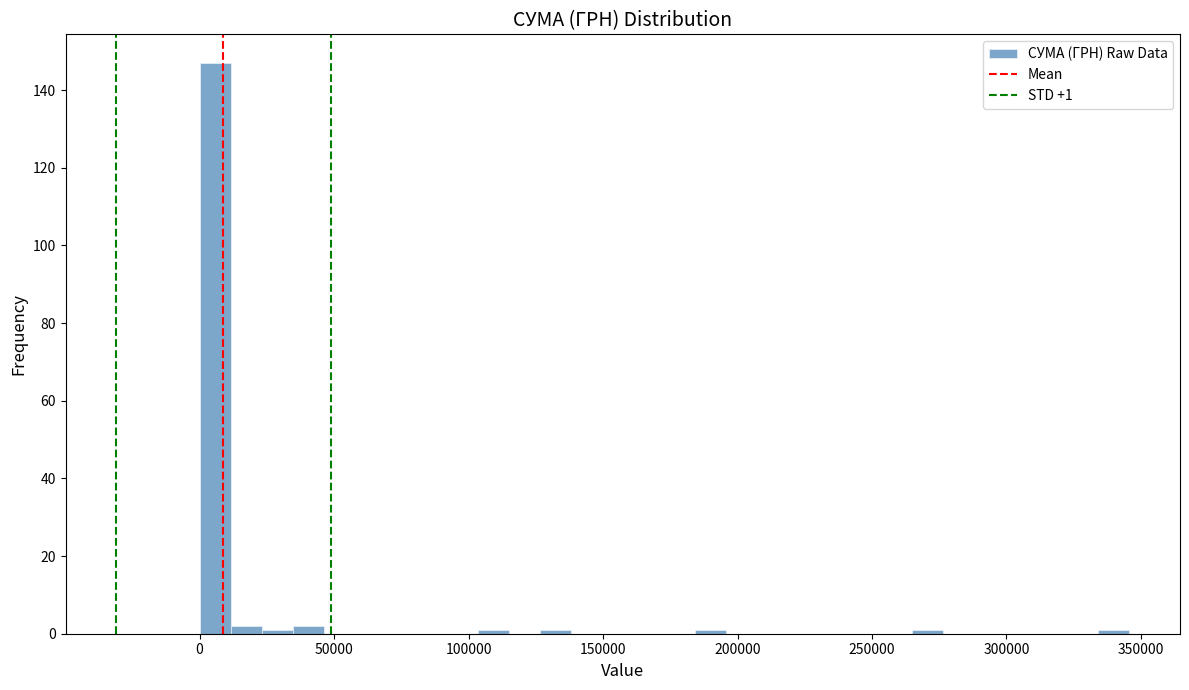

Read against the x-axis, roughly where is the centre of the tallest bar?

5000